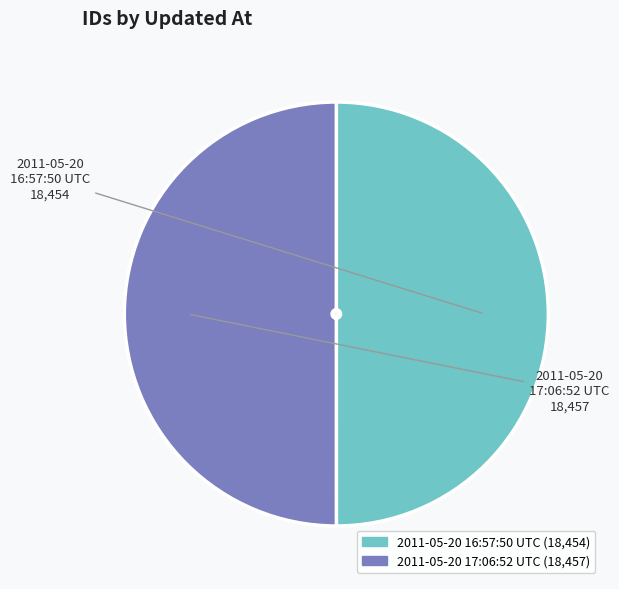

Combined, do 2011-05-20 17:06:52 UTC and 2011-05-20 16:57:50 UTC account for over 50%?

Yes